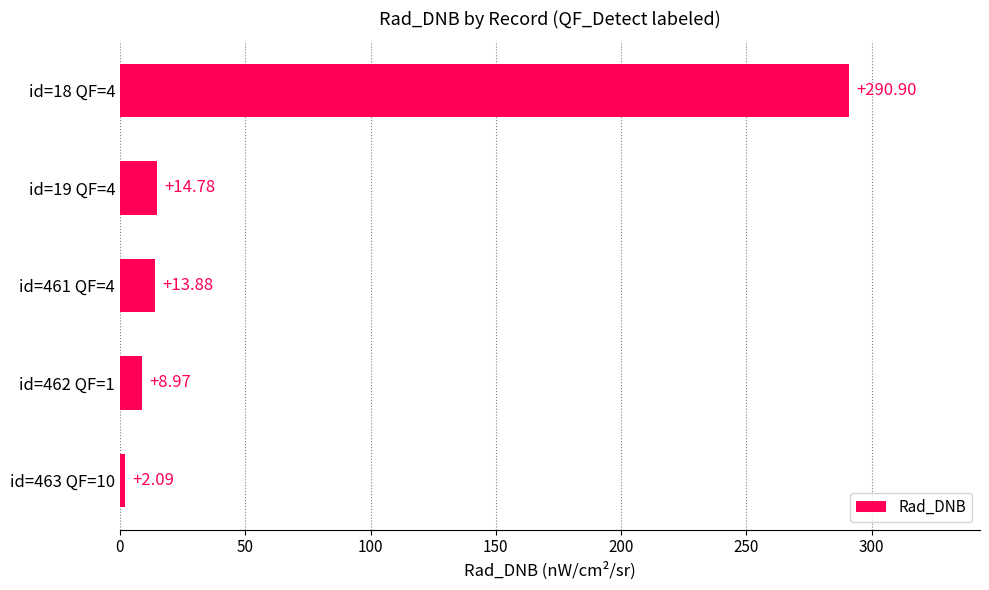

What is the change in value from id=461 QF=4 to id=18 QF=4?

+277.0